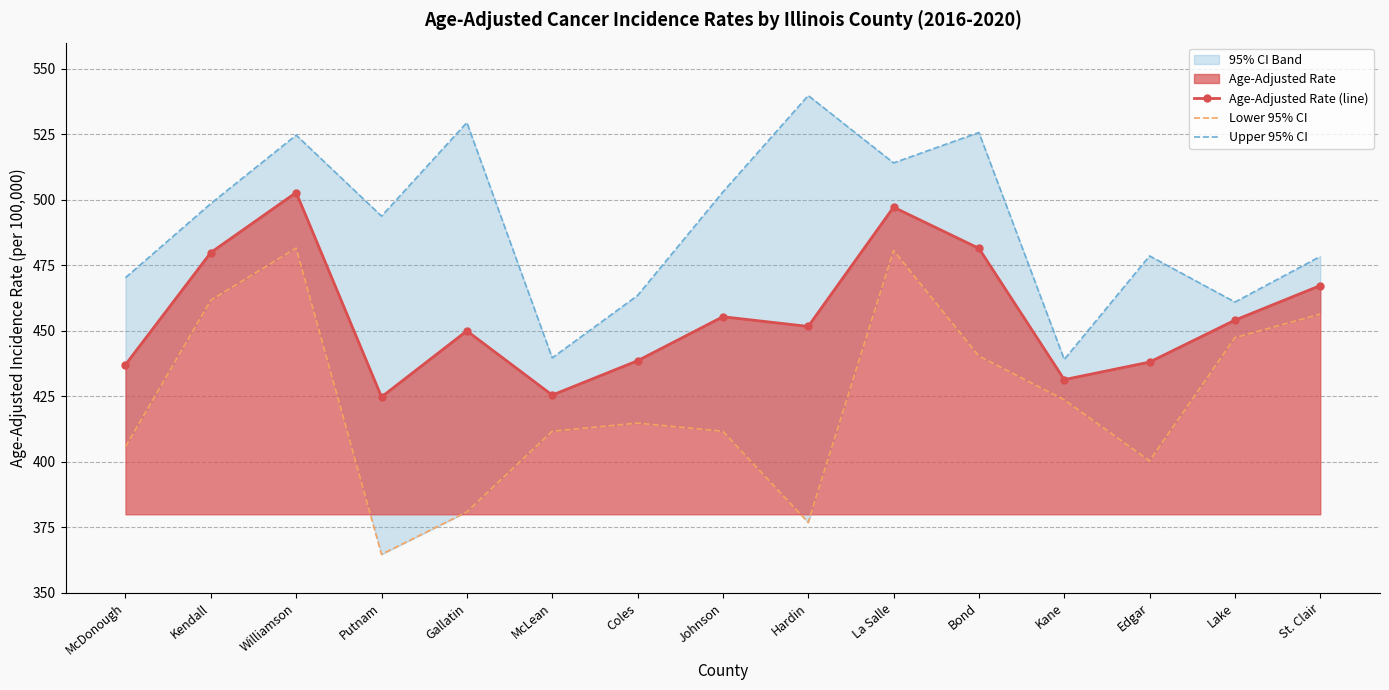

True or false: Lower 95% CI and Upper 95% CI intersect in this chart.

False